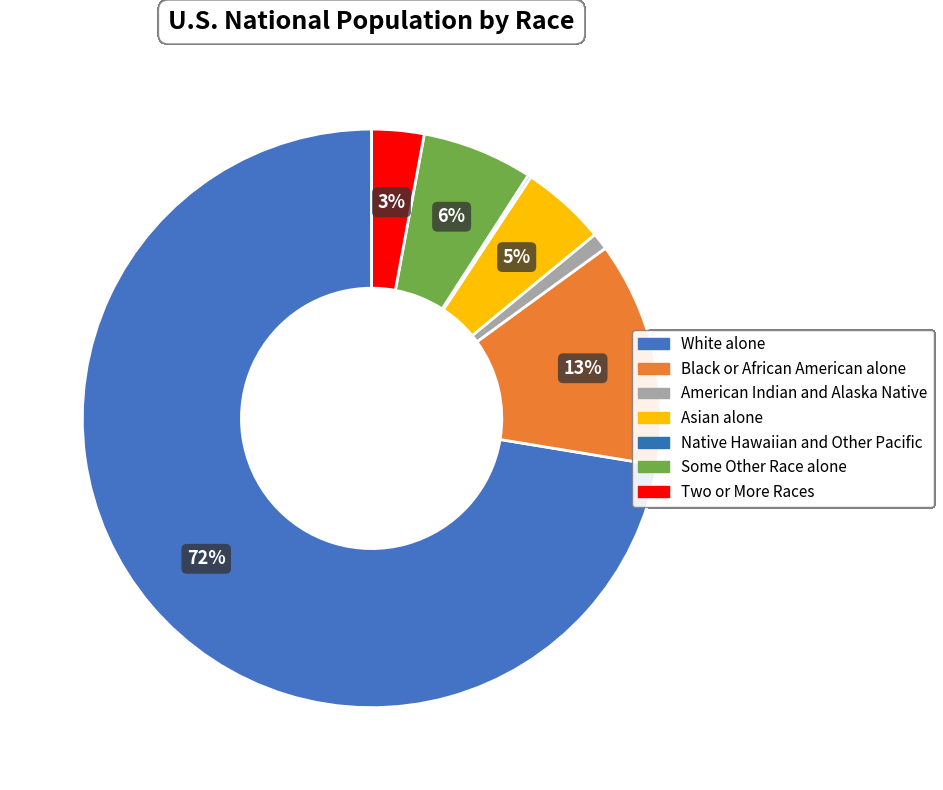

What percentage do Asian alone and Native Hawaiian and Other Pacific together represent?

4.9%